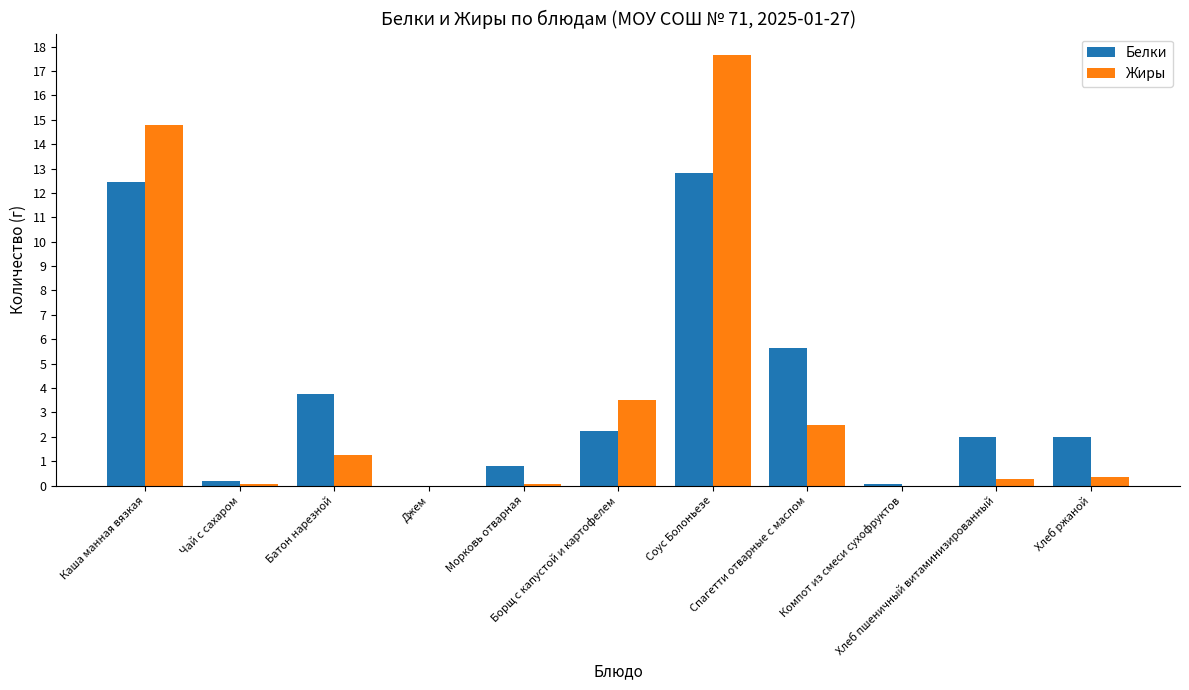

What is the highest value of the Белки series?

12.8